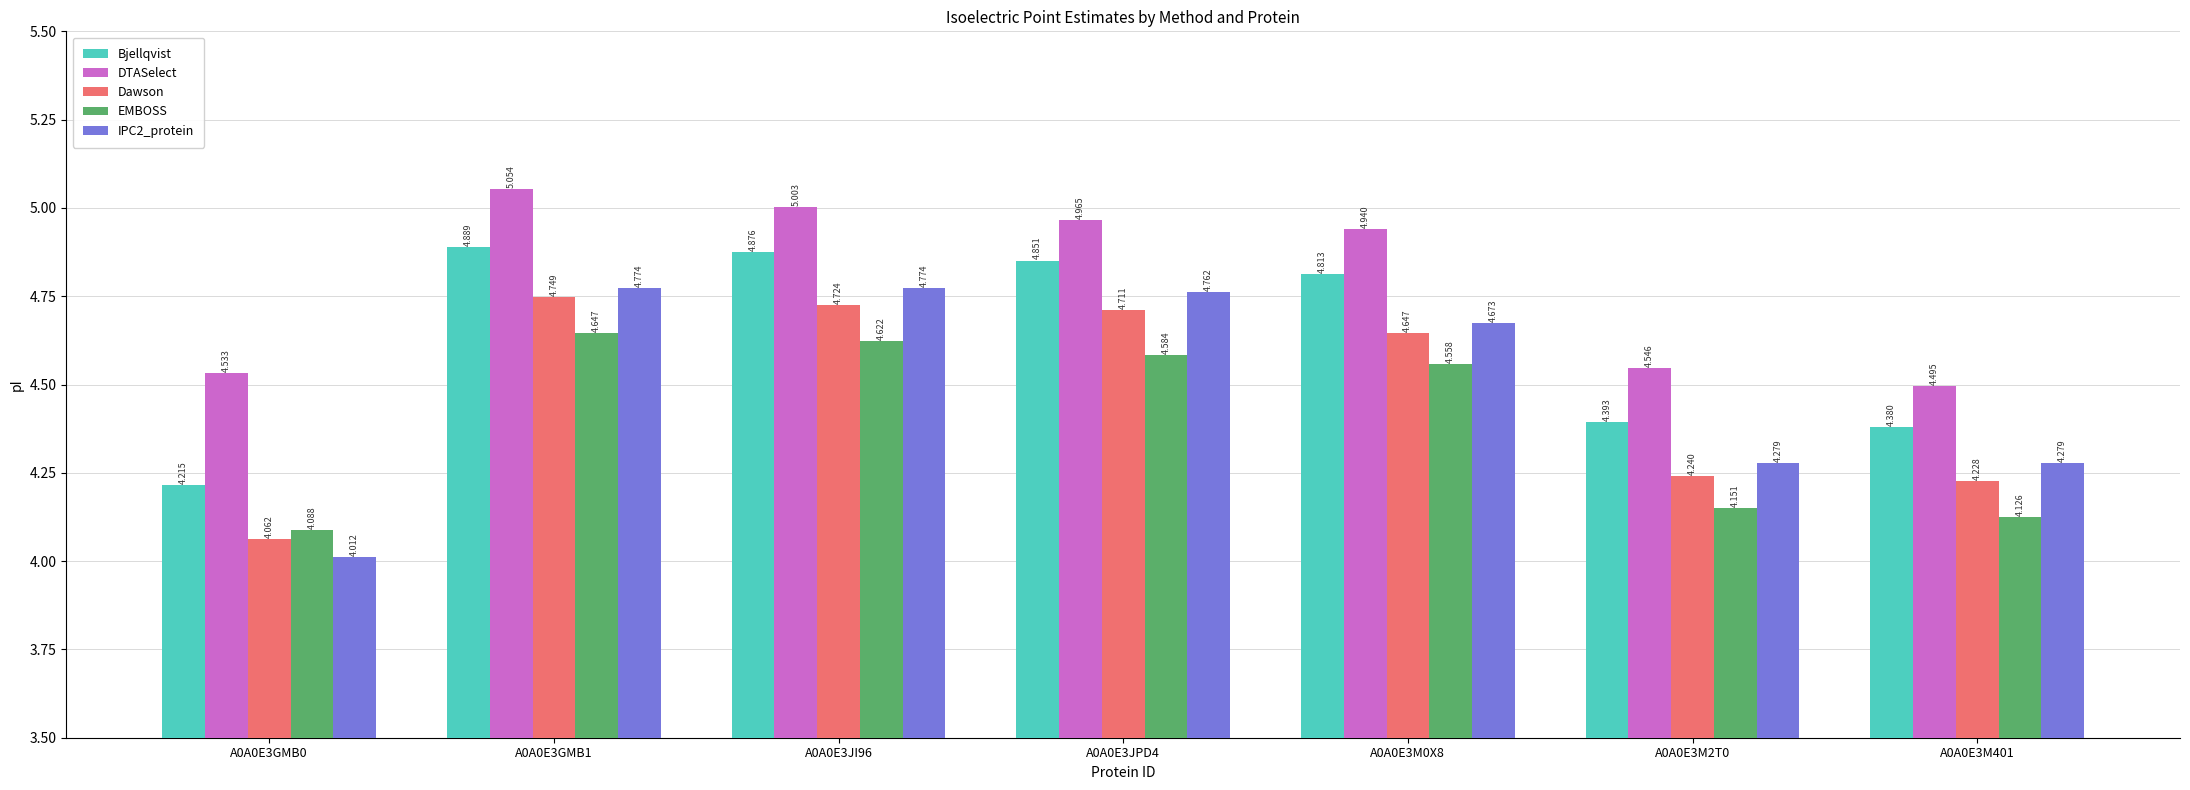

What is the difference between the maximum and minimum values in the Bjellqvist series?

0.7